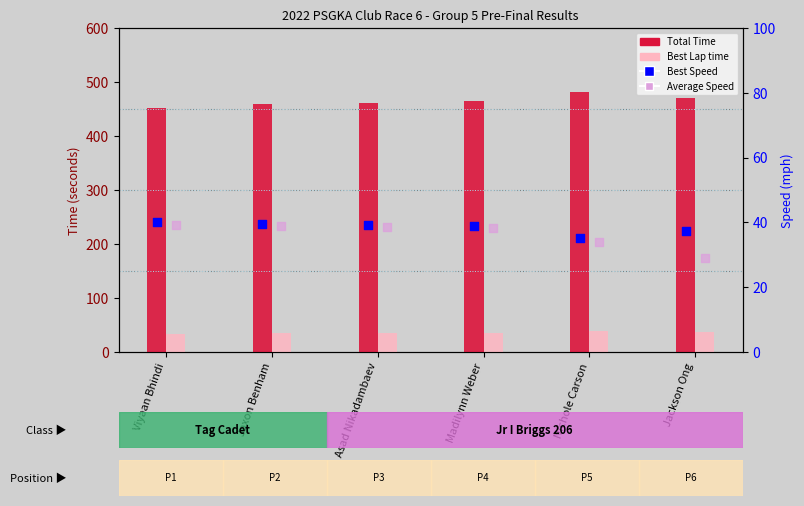

What is the total value across all series at Nichole Carson?

590.4